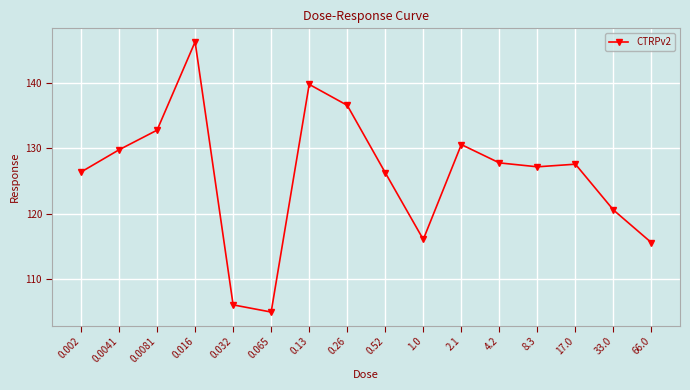

What is the difference between the second highest and minimum values?

34.8